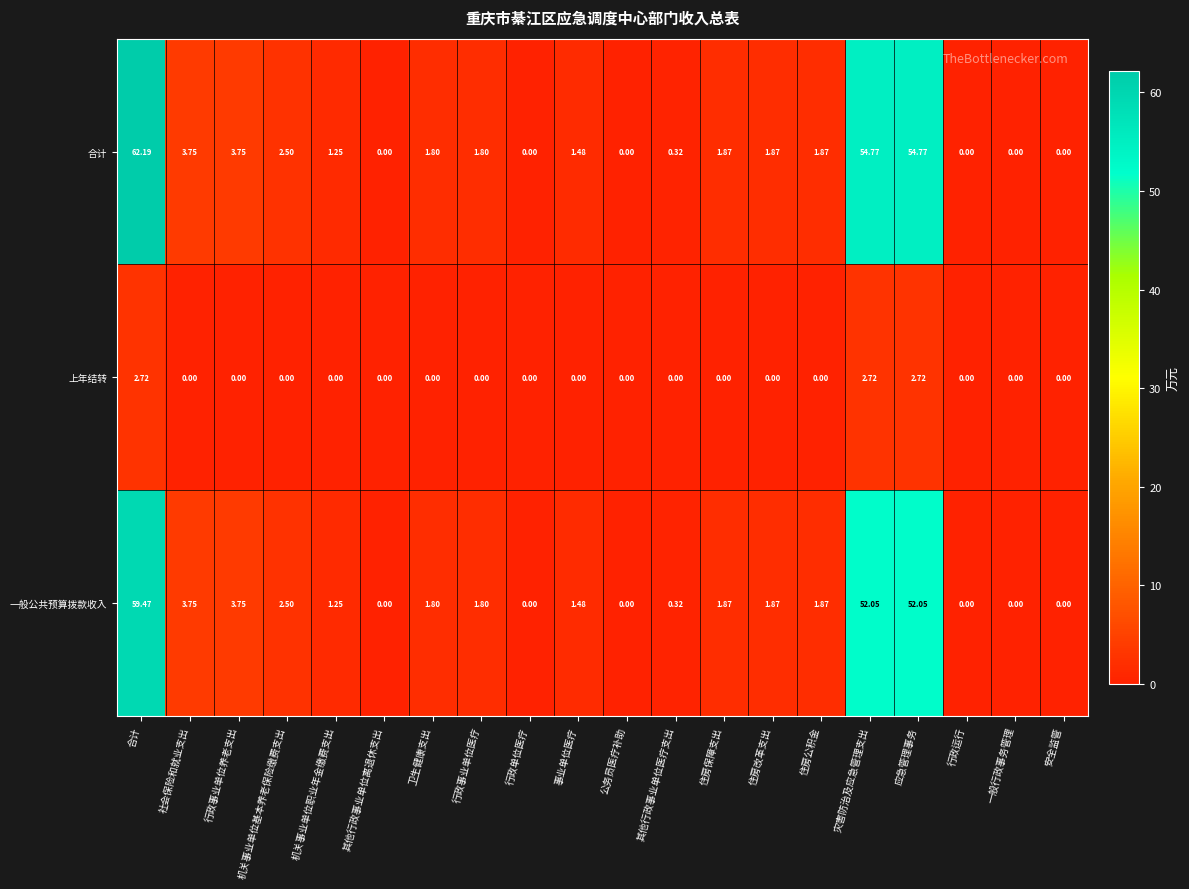

Count the number of categories in the chart.

20